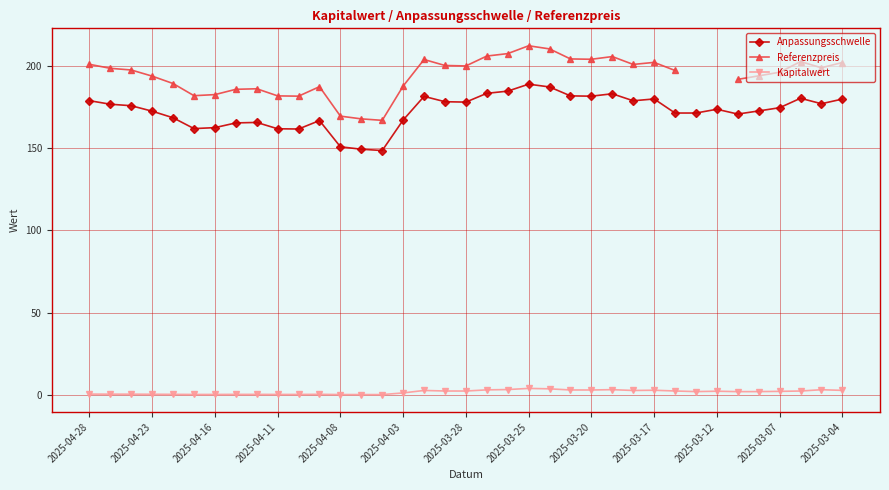

How many categories are shown in the chart?

37